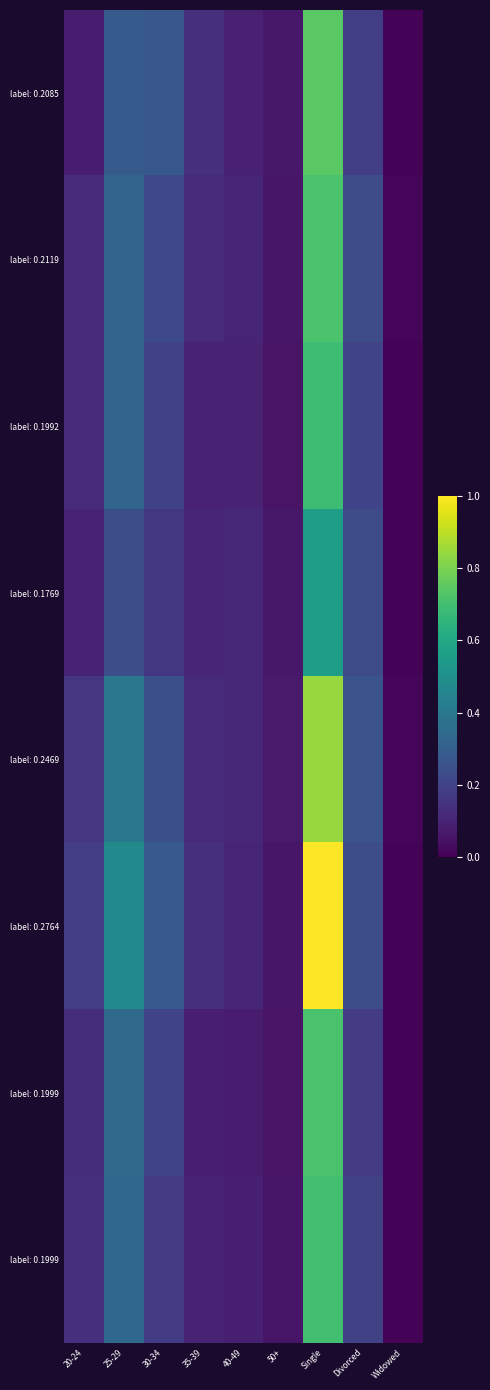

At which category does the chart reach its minimum across all series?

Widowed